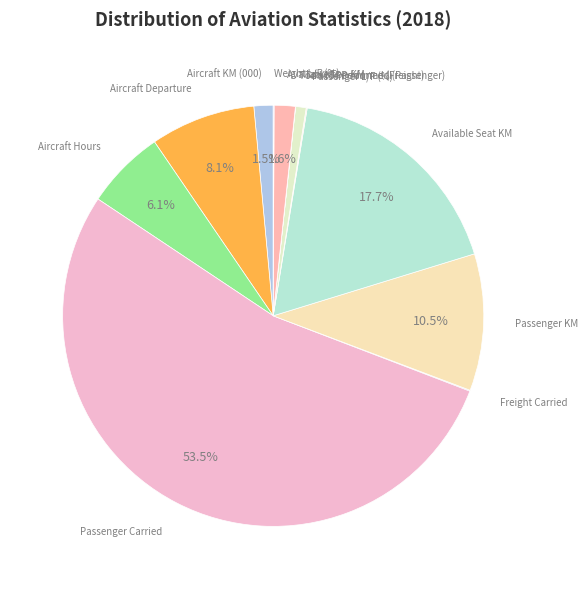

To the nearest percent, what is the average slice percentage?

8%